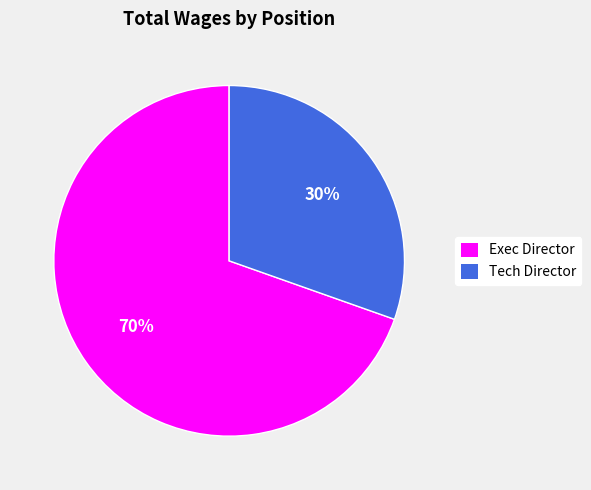

Rank the categories by value from lowest to highest.

Tech Director, Exec Director